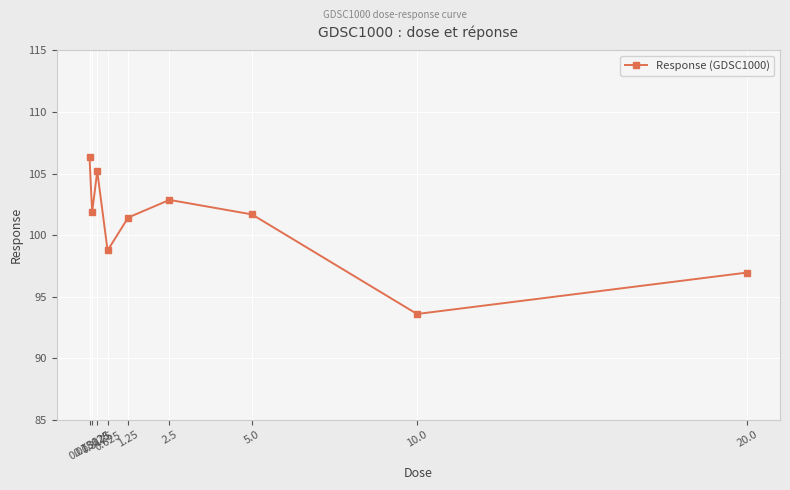

What is the change in value from 0.15625 to 0.625?

-3.1